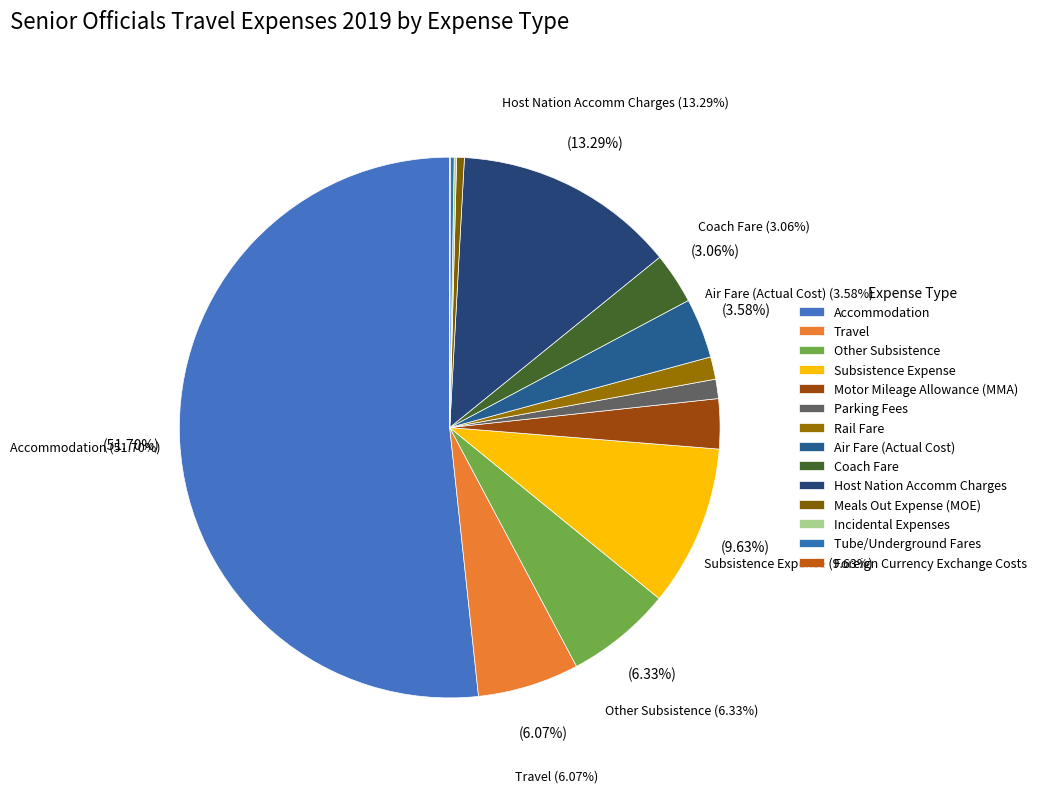

True or false: Meals Out Expense (MOE) accounts for 0% of the total.

True